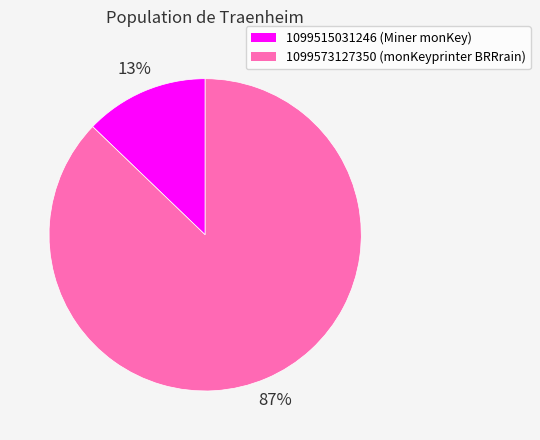

How many slices are in this pie chart?

2